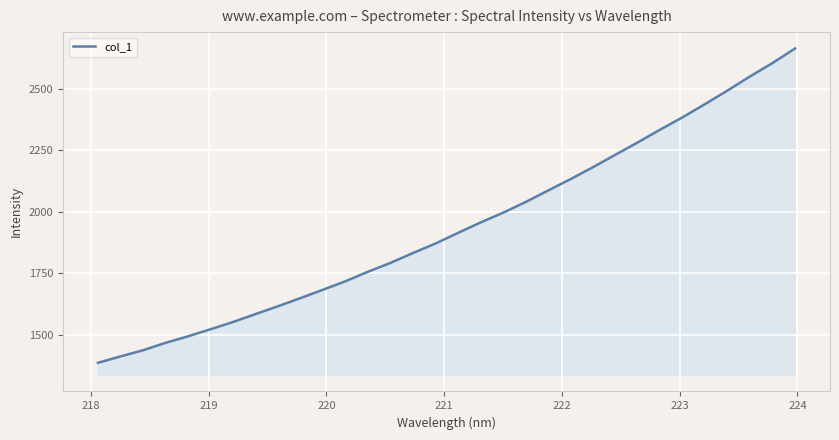

What is the minimum value shown in the chart?

1386.7